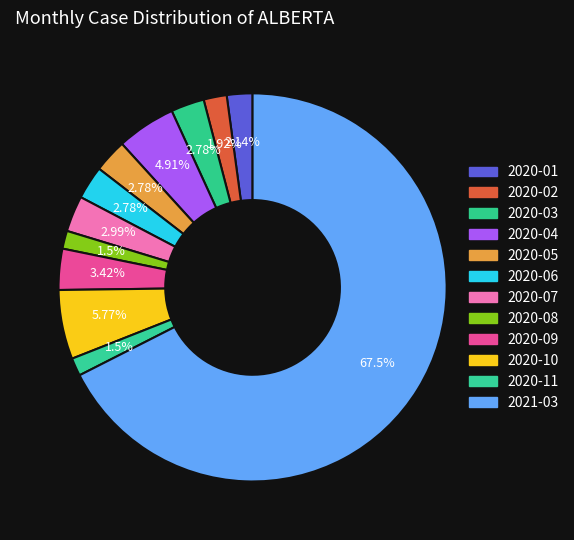

Count the number of slices in the pie.

12